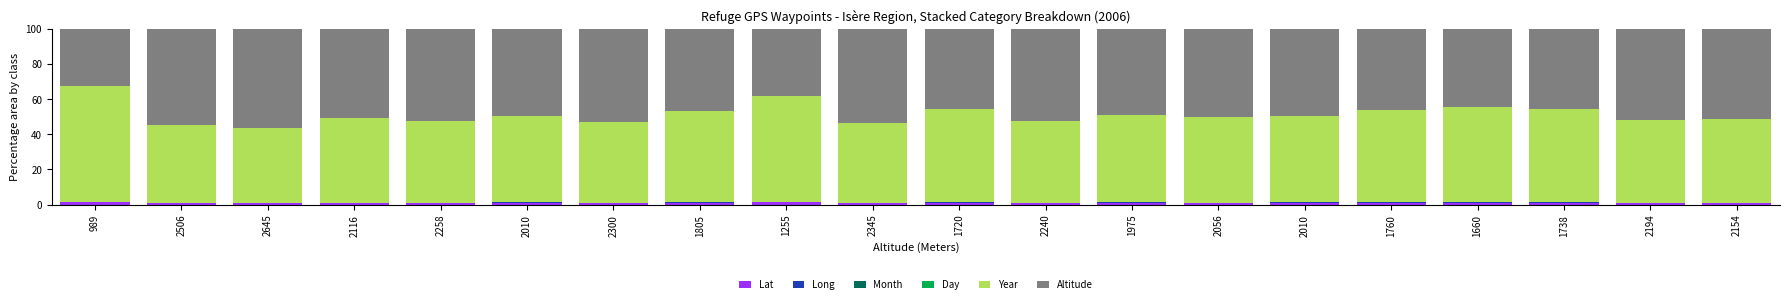

Is it true that Lat equals 0.7 at 1805?

False